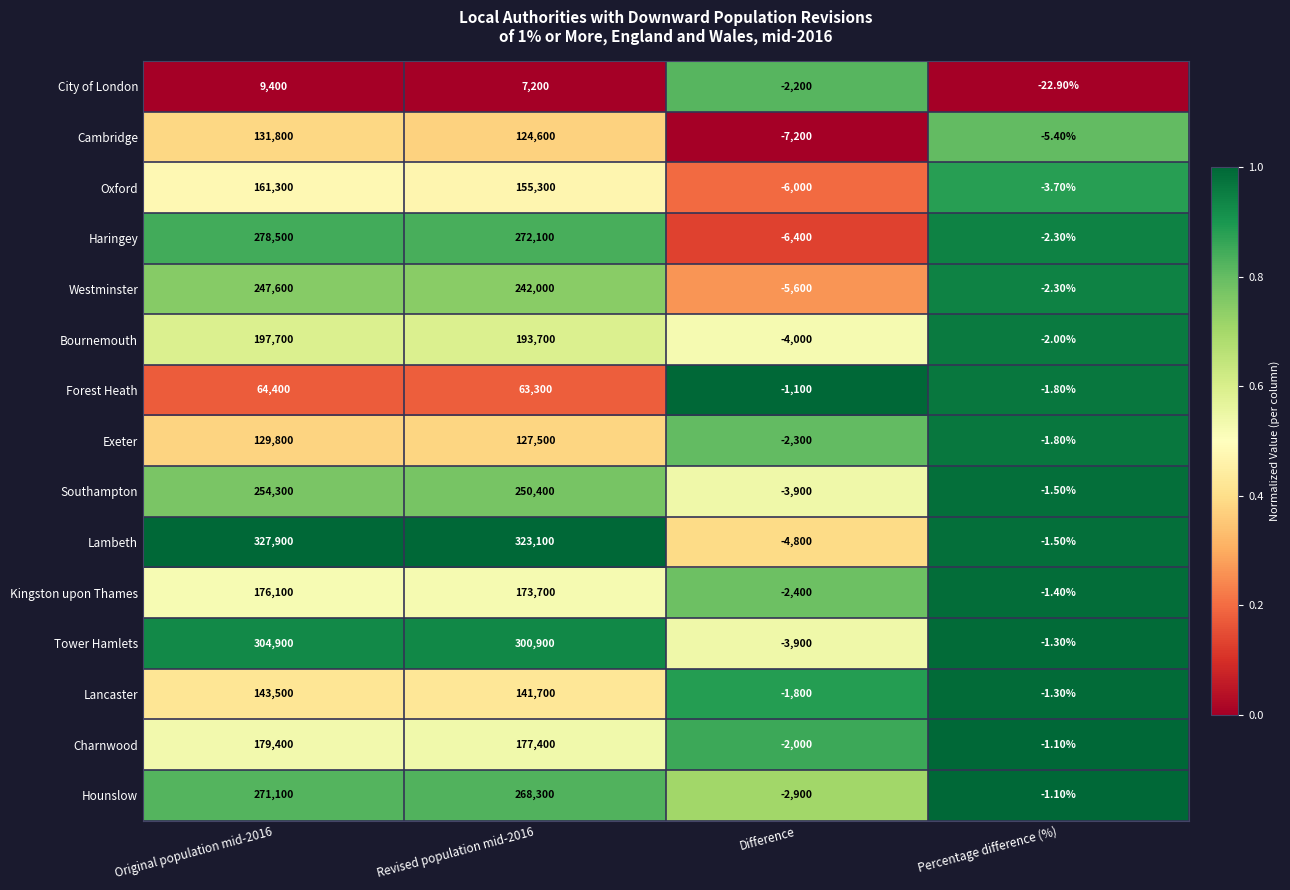

What is the difference between the maximum and minimum values in the Haringey series?

284900.0